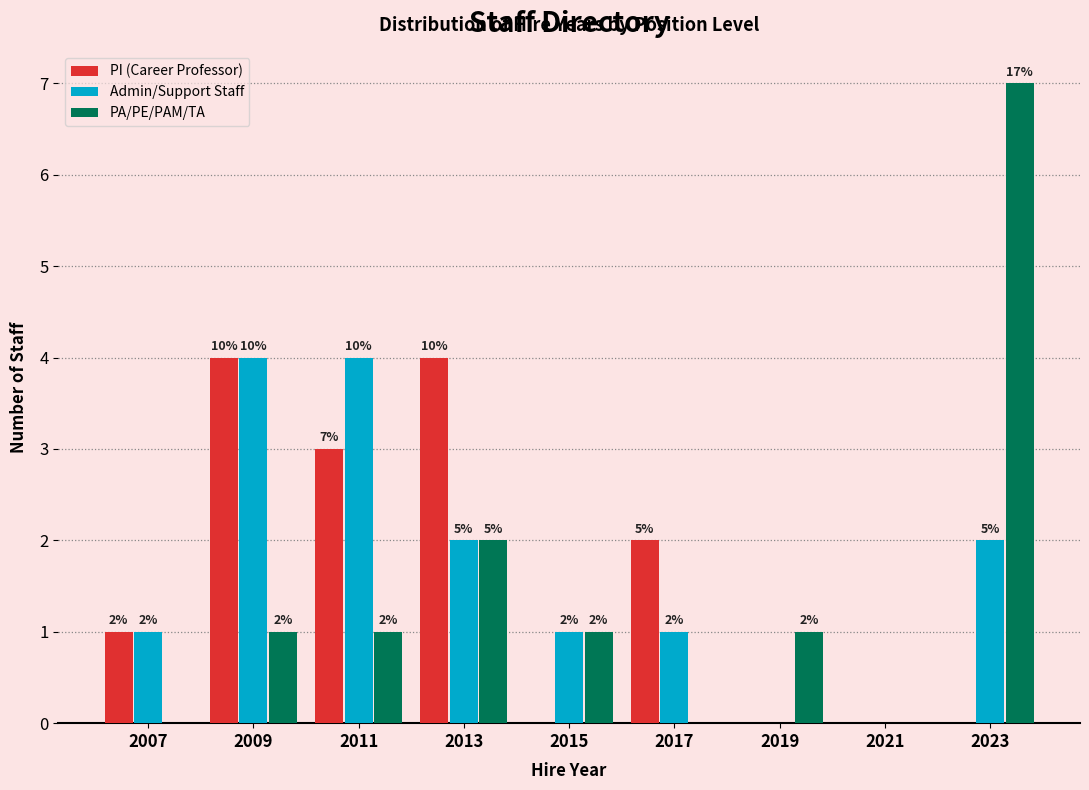

Reading right to left, transcribe all the data shown in this chart.

PI (Career Professor): 2023=0	2021=0	2019=0	2017=2	2015=0	2013=4	2011=3	2009=4	2007=1
Admin/Support Staff: 2023=2	2021=0	2019=0	2017=1	2015=1	2013=2	2011=4	2009=4	2007=1
PA/PE/PAM/TA: 2023=7	2021=0	2019=1	2017=0	2015=1	2013=2	2011=1	2009=1	2007=0